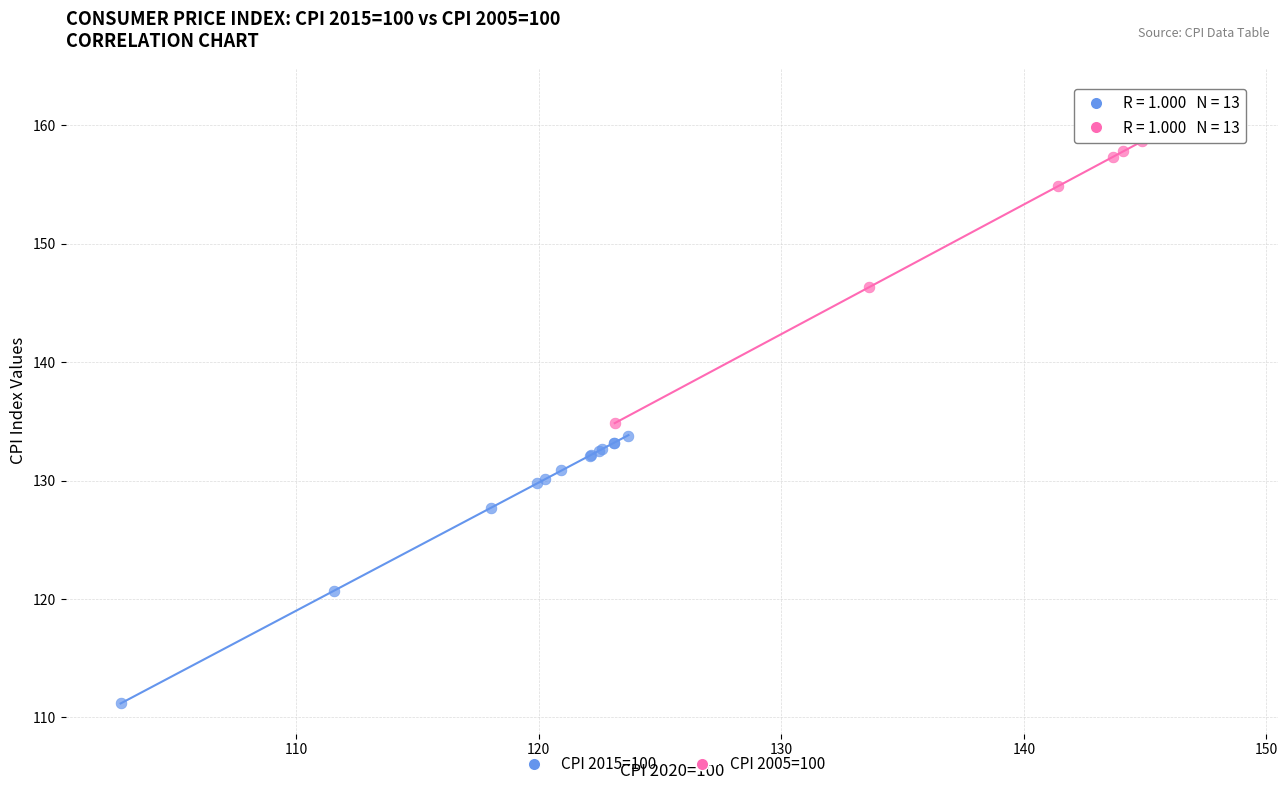

Which series has the largest Y range (max minus min)?

CPI 2005=100